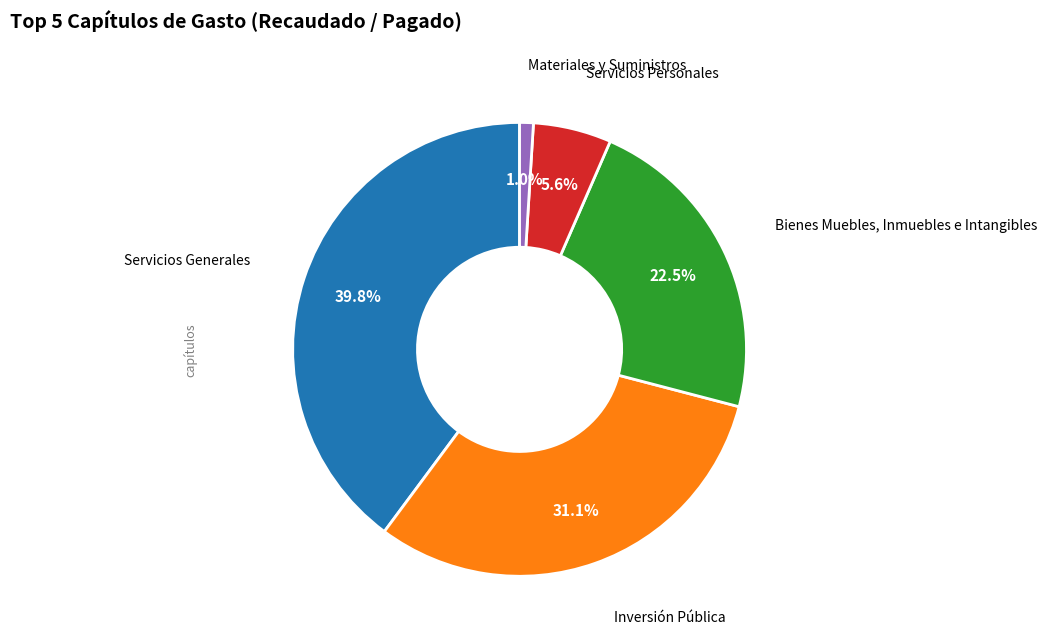

Is there any slice that represents more than half of the pie?

No